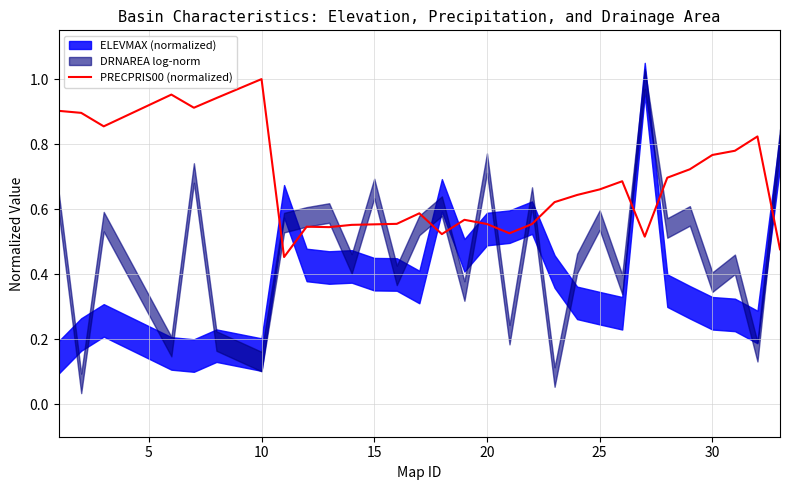

At which label does PRECPRIS00 (normalized) reach its peak?

10